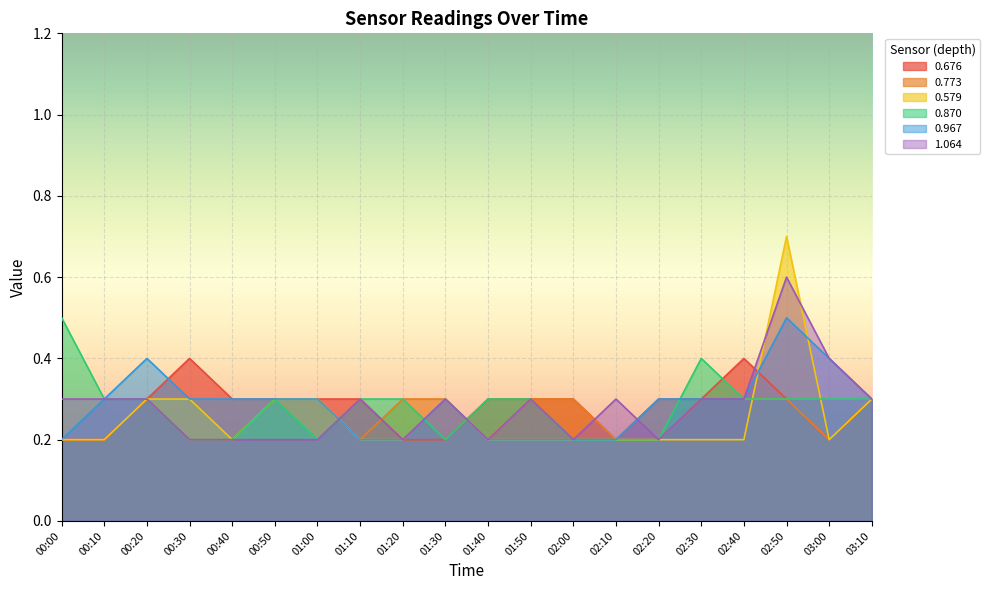

What is the difference between the maximum and minimum values in the 1.064 series?

0.4